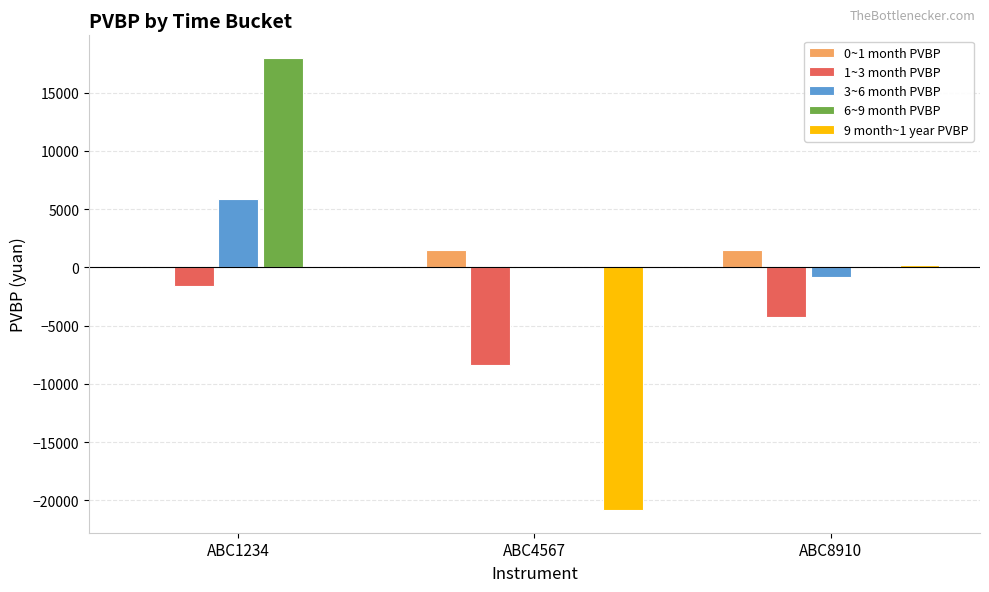

How many values in the 3~6 month PVBP series exceed -62?

1